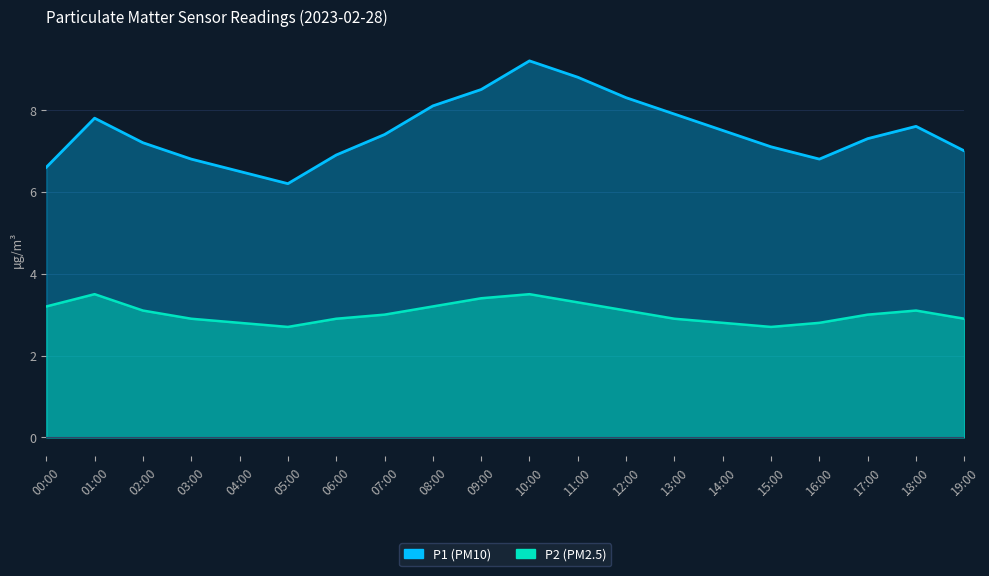

What is the sum of the P1 values at 11:00 and 05:00?

15.0